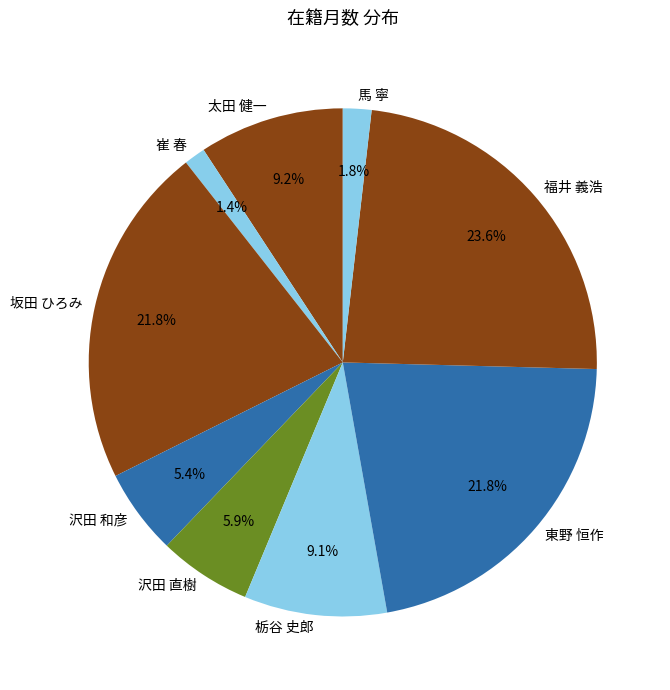

Which has a higher value, 沢田 和彦 or 馬 寧?

沢田 和彦